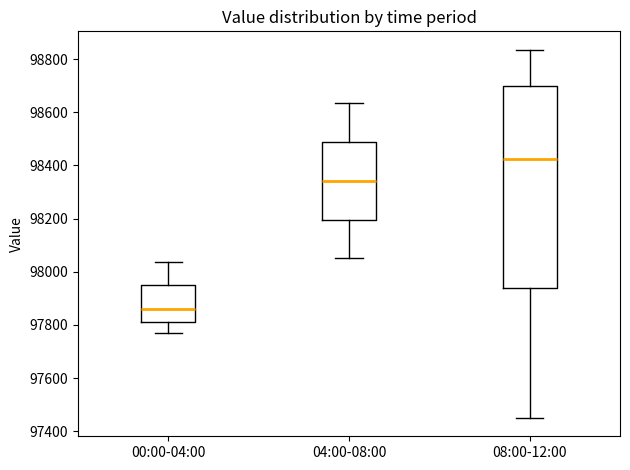

Reading left to right, transcribe this box plot: for each box, give where its median line is, the range the box spans, and where its two whiskers end, as read against the y-axis. The values are not printed on the chart, so give them approximately, as read against the axis.

00:00-04:00: median 97860, box 97800 to 97940, whiskers 97780 to 98040
04:00-08:00: median 98340, box 98200 to 98480, whiskers 98060 to 98640
08:00-12:00: median 98420, box 97940 to 98700, whiskers 97460 to 98840